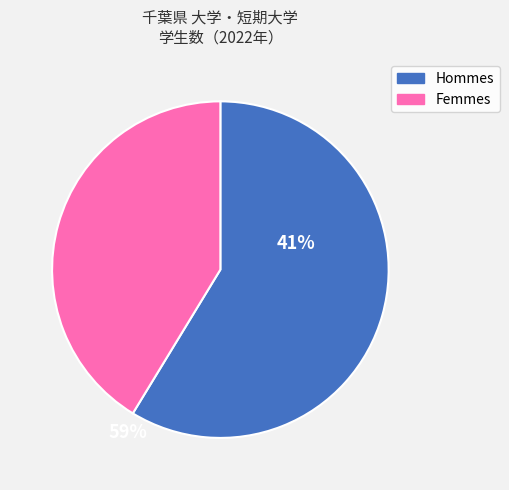

Is there any slice that represents more than half of the pie?

Yes